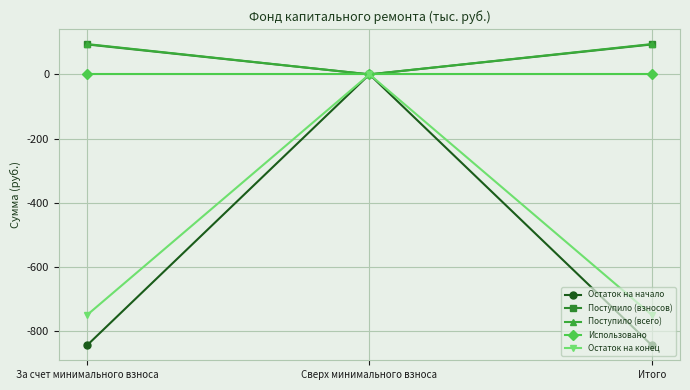

What is the approximate value of Поступило (взносов) at За счет минимального взноса?

93.1